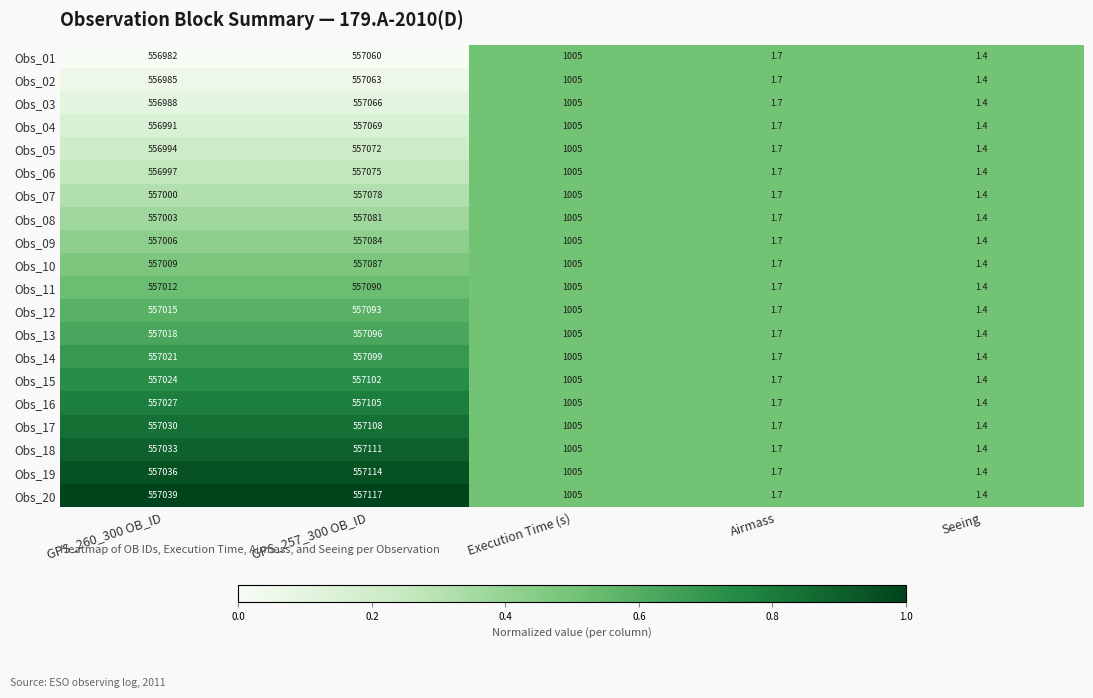

At which category is the sum across all series the highest?

GPS_257_300 OB_ID